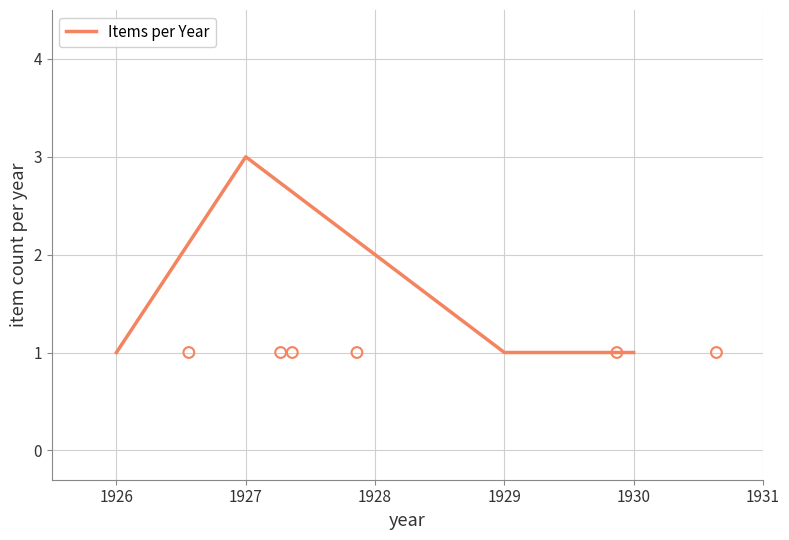

True or false: Items per Year has more than 1 points higher than both neighbors.

False